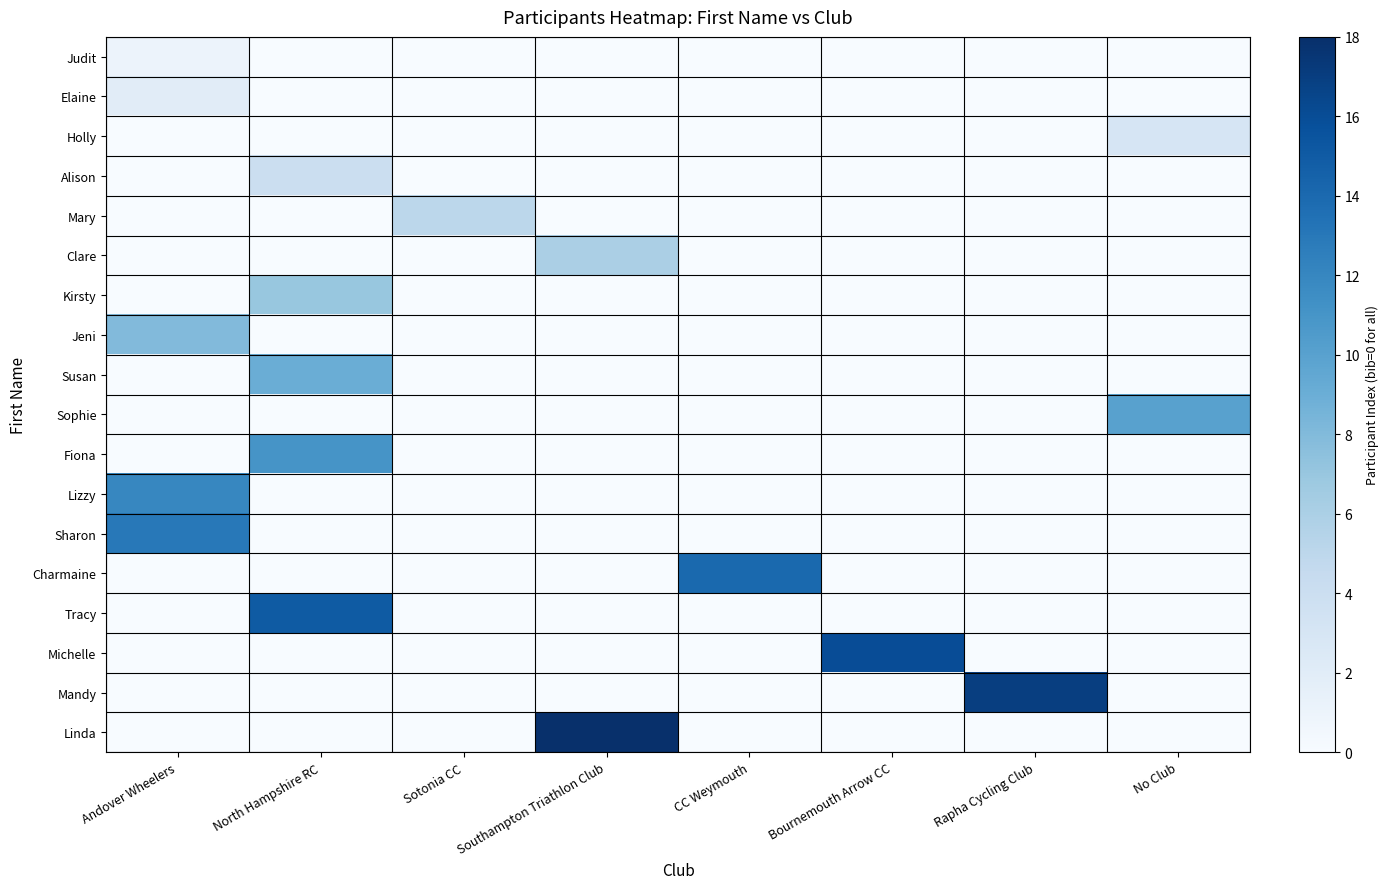

Reading left to right, what are all the values shown in this chart?

Judit: Andover Wheelers=1	North Hampshire RC=0	Sotonia CC=0	Southampton Triathlon Club=0	CC Weymouth=0	Bournemouth Arrow CC=0	Rapha Cycling Club=0	No Club=0
Elaine: Andover Wheelers=2	North Hampshire RC=0	Sotonia CC=0	Southampton Triathlon Club=0	CC Weymouth=0	Bournemouth Arrow CC=0	Rapha Cycling Club=0	No Club=0
Holly: Andover Wheelers=0	North Hampshire RC=0	Sotonia CC=0	Southampton Triathlon Club=0	CC Weymouth=0	Bournemouth Arrow CC=0	Rapha Cycling Club=0	No Club=3
Alison: Andover Wheelers=0	North Hampshire RC=4	Sotonia CC=0	Southampton Triathlon Club=0	CC Weymouth=0	Bournemouth Arrow CC=0	Rapha Cycling Club=0	No Club=0
Mary: Andover Wheelers=0	North Hampshire RC=0	Sotonia CC=5	Southampton Triathlon Club=0	CC Weymouth=0	Bournemouth Arrow CC=0	Rapha Cycling Club=0	No Club=0
Clare: Andover Wheelers=0	North Hampshire RC=0	Sotonia CC=0	Southampton Triathlon Club=6	CC Weymouth=0	Bournemouth Arrow CC=0	Rapha Cycling Club=0	No Club=0
Kirsty: Andover Wheelers=0	North Hampshire RC=7	Sotonia CC=0	Southampton Triathlon Club=0	CC Weymouth=0	Bournemouth Arrow CC=0	Rapha Cycling Club=0	No Club=0
Jeni: Andover Wheelers=8	North Hampshire RC=0	Sotonia CC=0	Southampton Triathlon Club=0	CC Weymouth=0	Bournemouth Arrow CC=0	Rapha Cycling Club=0	No Club=0
Susan: Andover Wheelers=0	North Hampshire RC=9	Sotonia CC=0	Southampton Triathlon Club=0	CC Weymouth=0	Bournemouth Arrow CC=0	Rapha Cycling Club=0	No Club=0
Sophie: Andover Wheelers=0	North Hampshire RC=0	Sotonia CC=0	Southampton Triathlon Club=0	CC Weymouth=0	Bournemouth Arrow CC=0	Rapha Cycling Club=0	No Club=10
Fiona: Andover Wheelers=0	North Hampshire RC=11	Sotonia CC=0	Southampton Triathlon Club=0	CC Weymouth=0	Bournemouth Arrow CC=0	Rapha Cycling Club=0	No Club=0
Lizzy: Andover Wheelers=12	North Hampshire RC=0	Sotonia CC=0	Southampton Triathlon Club=0	CC Weymouth=0	Bournemouth Arrow CC=0	Rapha Cycling Club=0	No Club=0
Sharon: Andover Wheelers=13	North Hampshire RC=0	Sotonia CC=0	Southampton Triathlon Club=0	CC Weymouth=0	Bournemouth Arrow CC=0	Rapha Cycling Club=0	No Club=0
Charmaine: Andover Wheelers=0	North Hampshire RC=0	Sotonia CC=0	Southampton Triathlon Club=0	CC Weymouth=14	Bournemouth Arrow CC=0	Rapha Cycling Club=0	No Club=0
Tracy: Andover Wheelers=0	North Hampshire RC=15	Sotonia CC=0	Southampton Triathlon Club=0	CC Weymouth=0	Bournemouth Arrow CC=0	Rapha Cycling Club=0	No Club=0
Michelle: Andover Wheelers=0	North Hampshire RC=0	Sotonia CC=0	Southampton Triathlon Club=0	CC Weymouth=0	Bournemouth Arrow CC=16	Rapha Cycling Club=0	No Club=0
Mandy: Andover Wheelers=0	North Hampshire RC=0	Sotonia CC=0	Southampton Triathlon Club=0	CC Weymouth=0	Bournemouth Arrow CC=0	Rapha Cycling Club=17	No Club=0
Linda: Andover Wheelers=0	North Hampshire RC=0	Sotonia CC=0	Southampton Triathlon Club=18	CC Weymouth=0	Bournemouth Arrow CC=0	Rapha Cycling Club=0	No Club=0